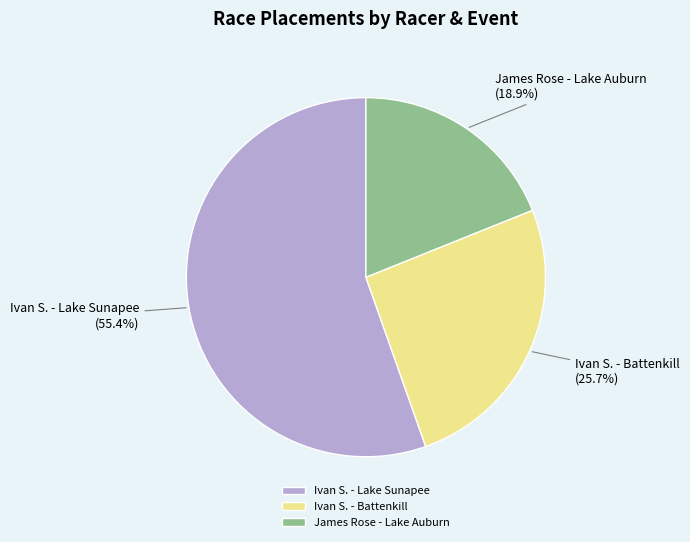

What portion of the pie excludes James Rose - Lake Auburn?

81.1%